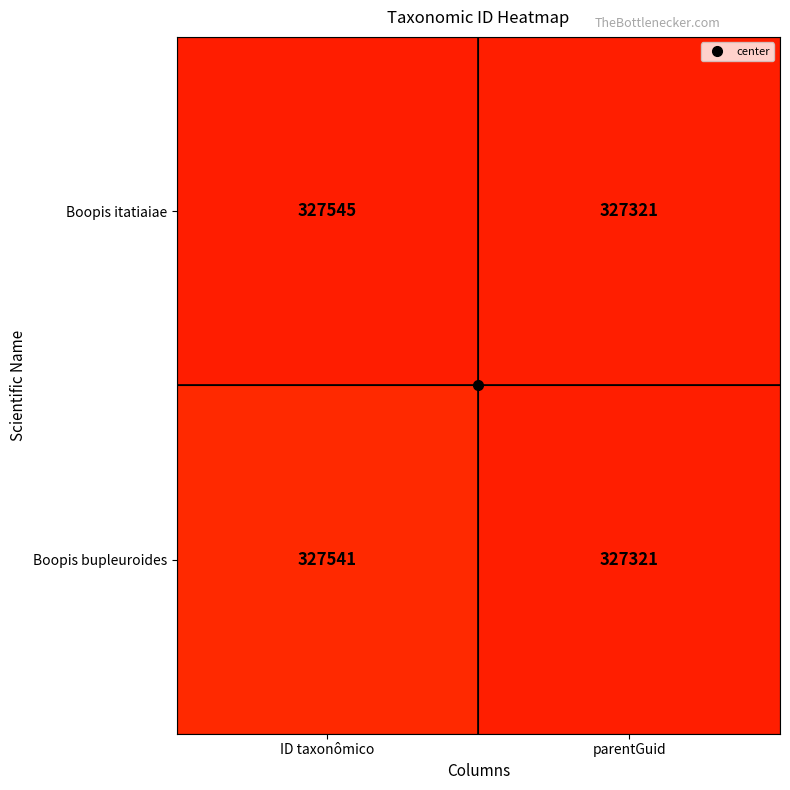

What is the total value across all series at ID taxonômico?

655086